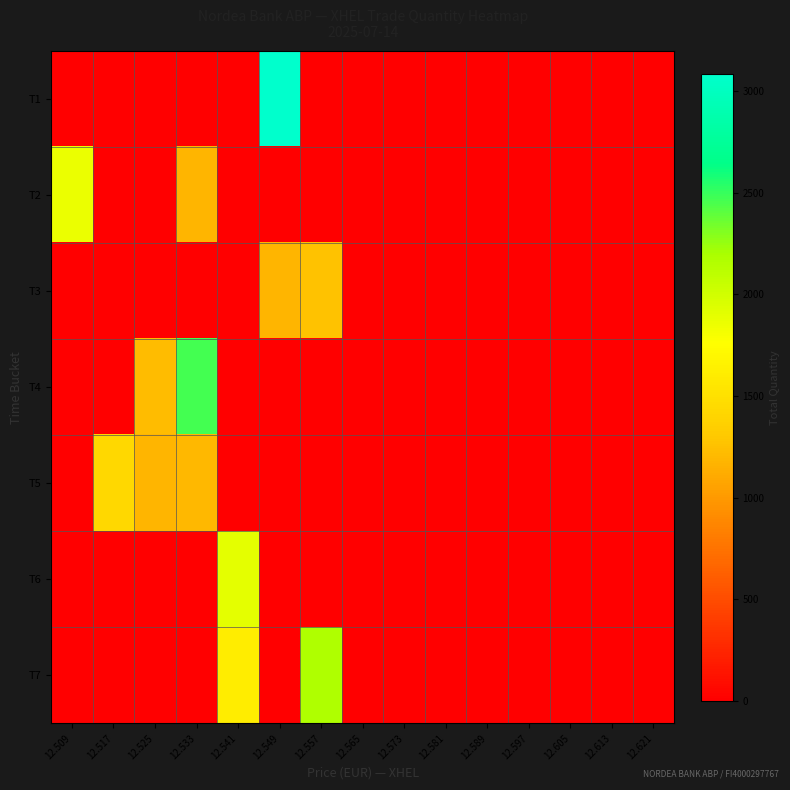

At how many categories does at least one series exceed 1273?

6